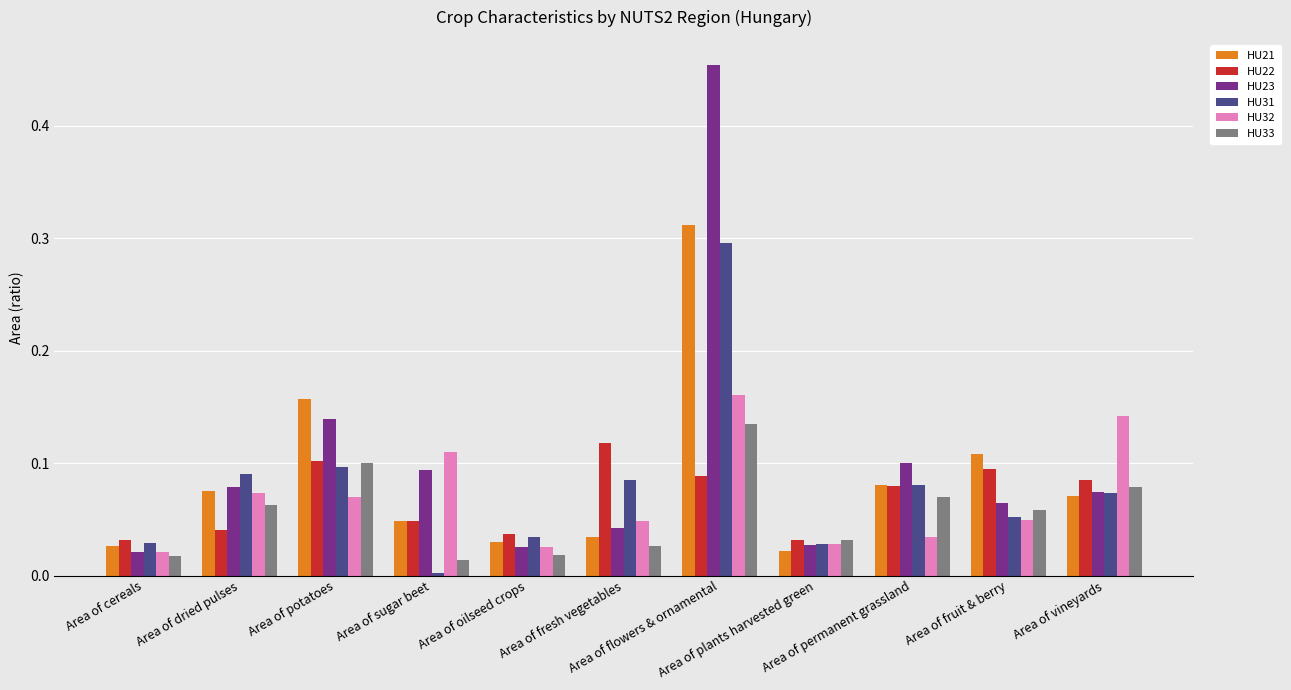

At how many categories does at least one series exceed 0?

11